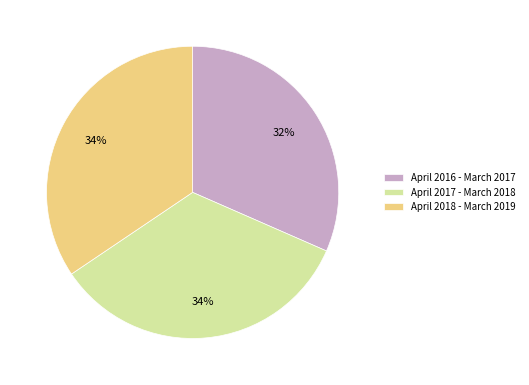

To the nearest percent, what is the combined percentage of April 2016 - March 2017 and April 2018 - March 2019?

66%